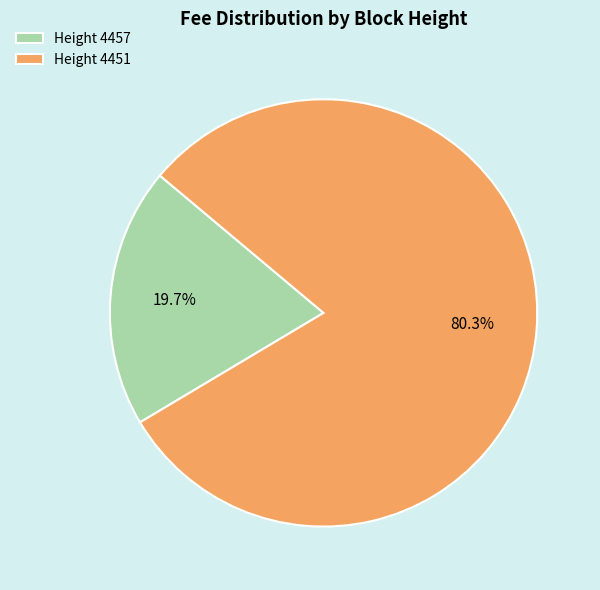

Which slice is the smallest?

Height 4457